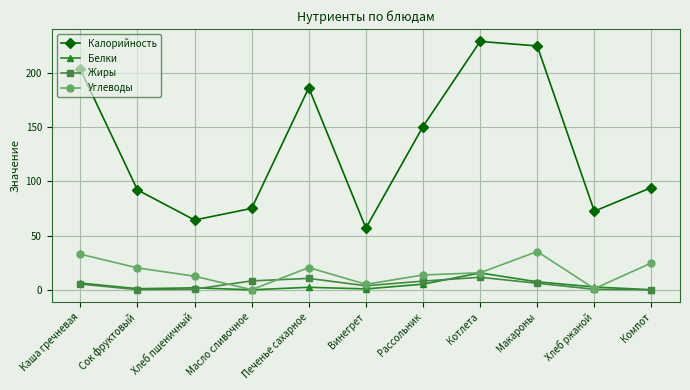

Is the value of Жиры at Компот greater than the value of Калорийность at Рассольник?

No